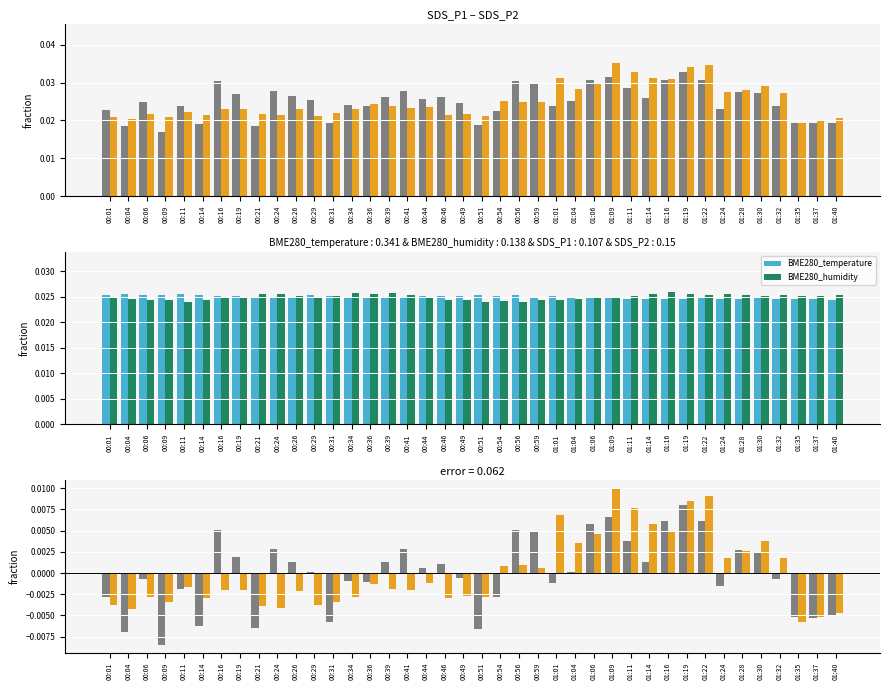

Is it true that SDS_P1 equals 0.0 at 01:24?

False